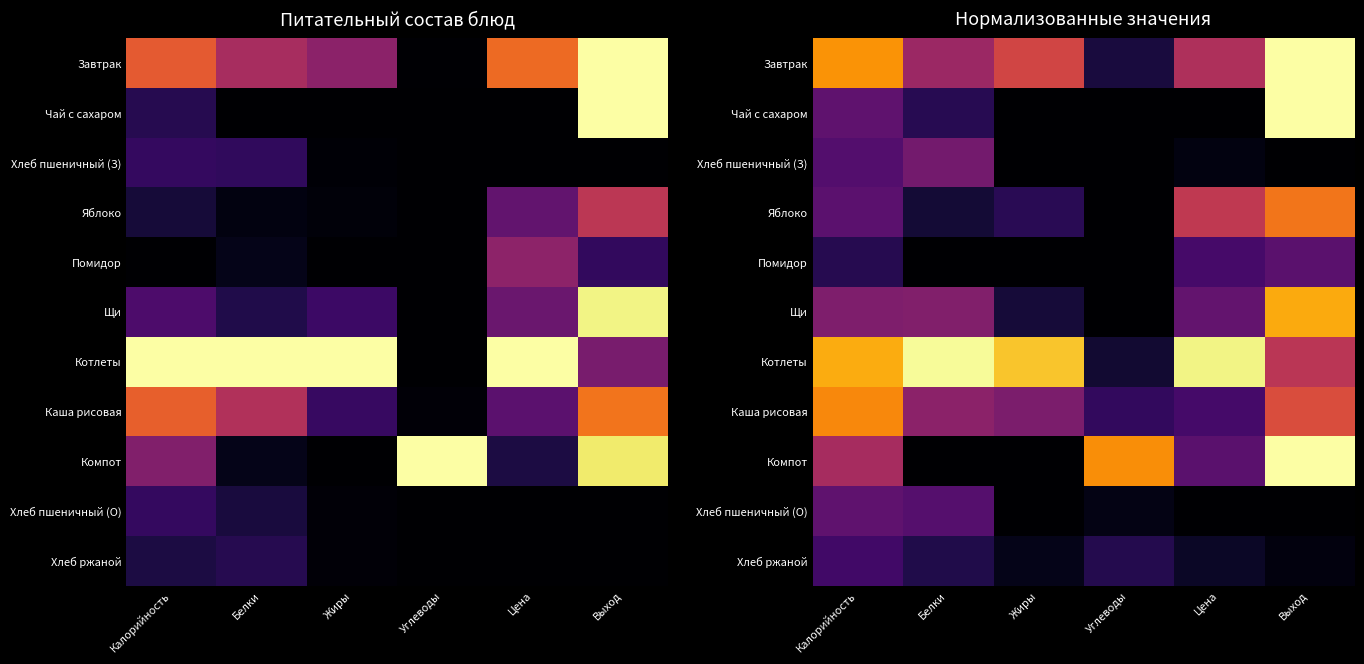

Between Углеводы and Белки, which is larger?

Белки